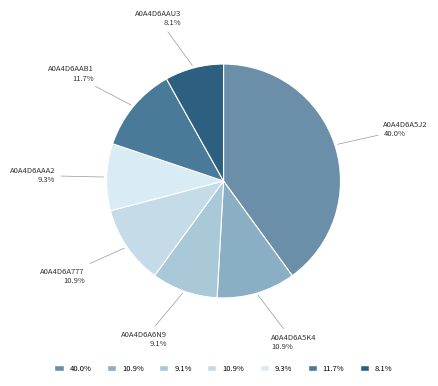

Is it true that A0A4D6AAA2 is 24% of the pie?

False